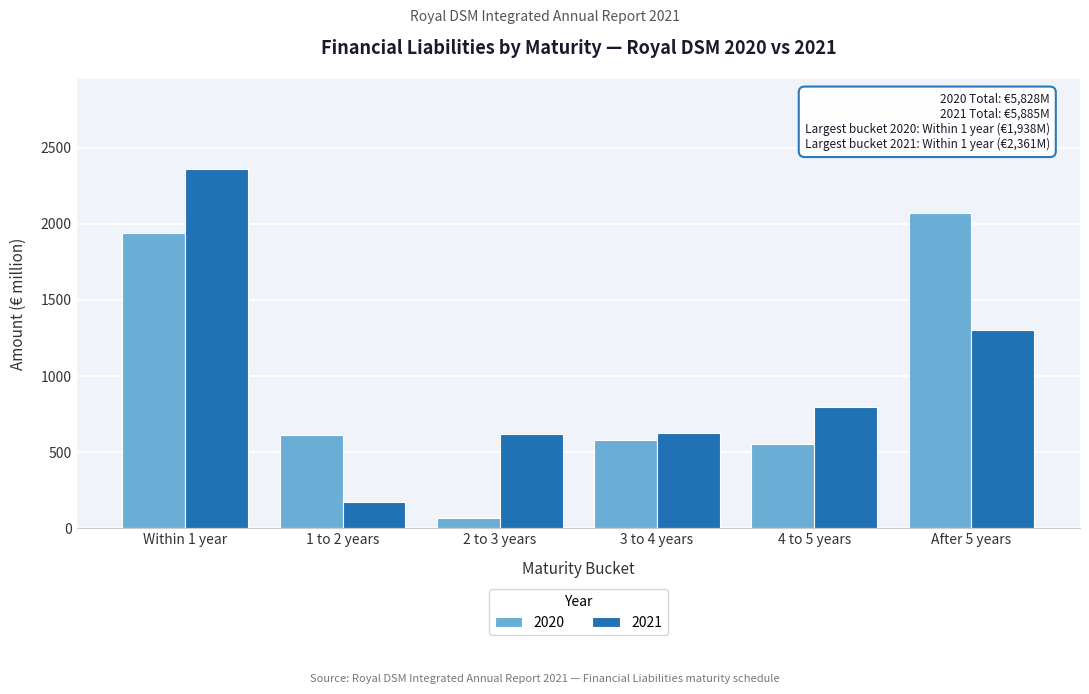

At which category is the sum across all series the highest?

Within 1 year